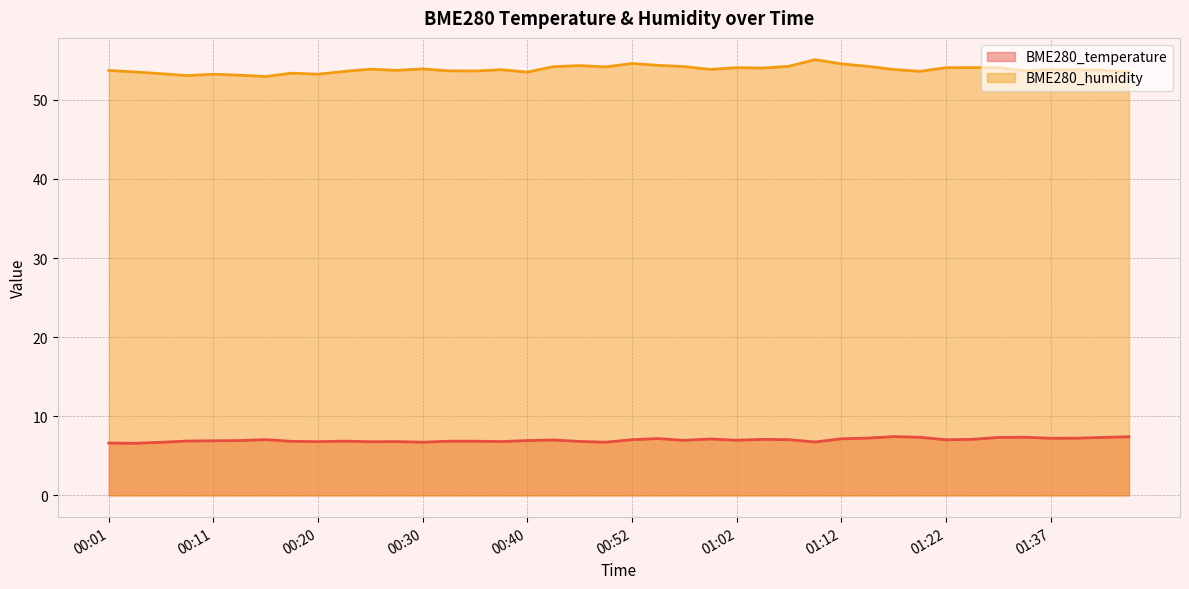

What position from the right is 00:15?

34